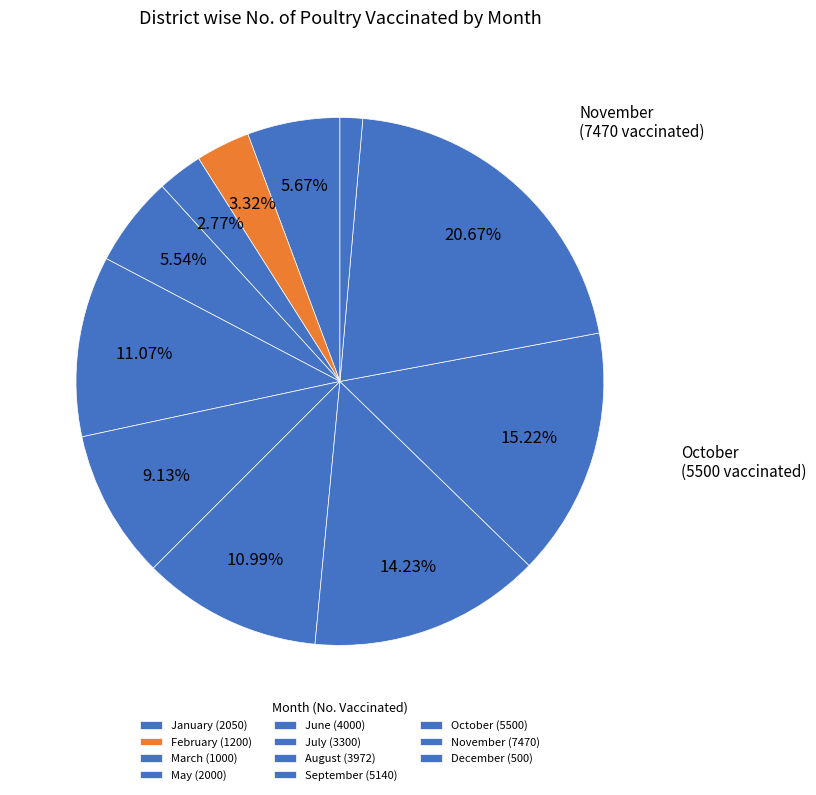

To the nearest percent, what percentage of the pie is November?

21%